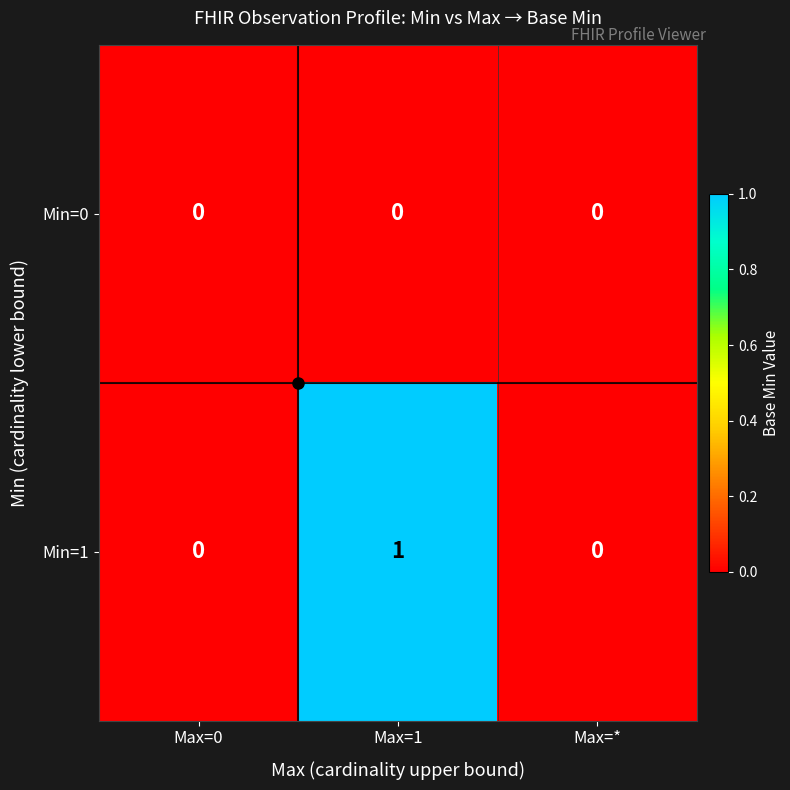

The Min=1 series shows 1 at Max=0. True or false?

False